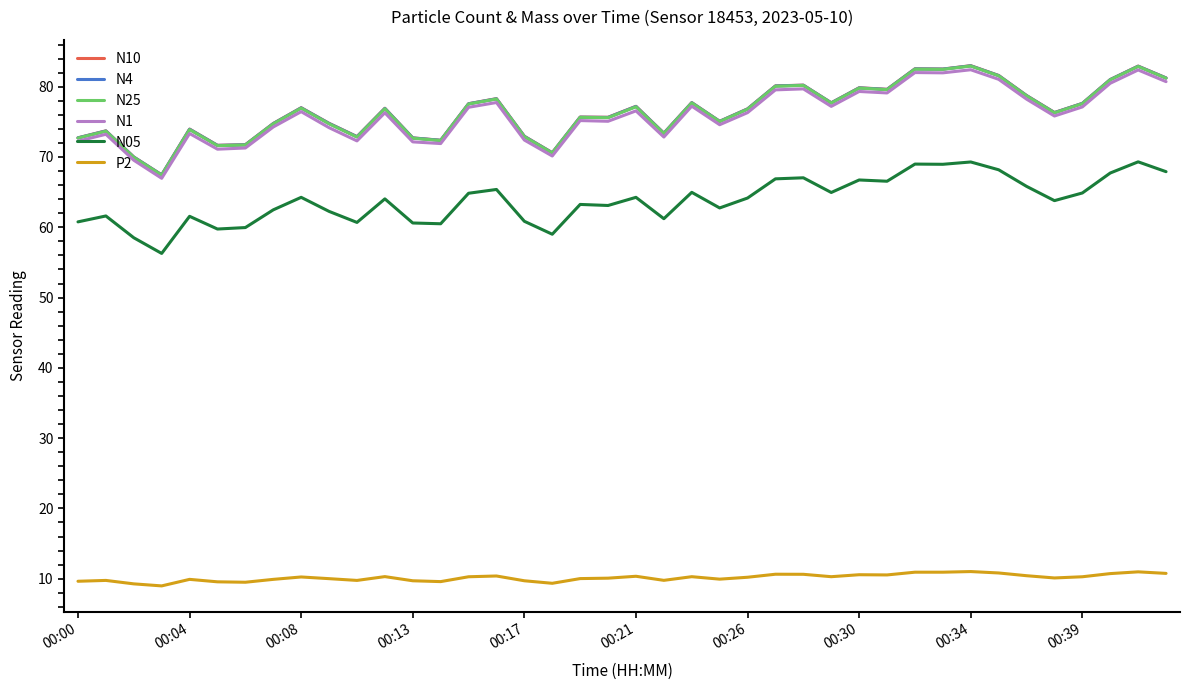

What is the minimum value for N1?

67.0